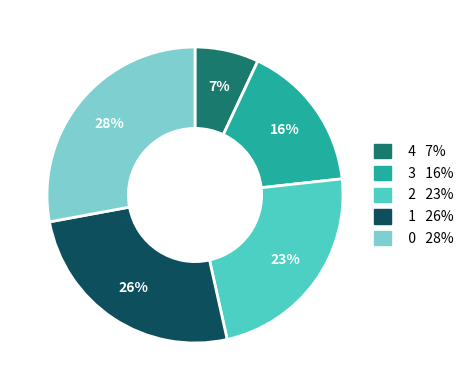

To the nearest percent, what is the difference between the largest and smallest slice percentages?

21%